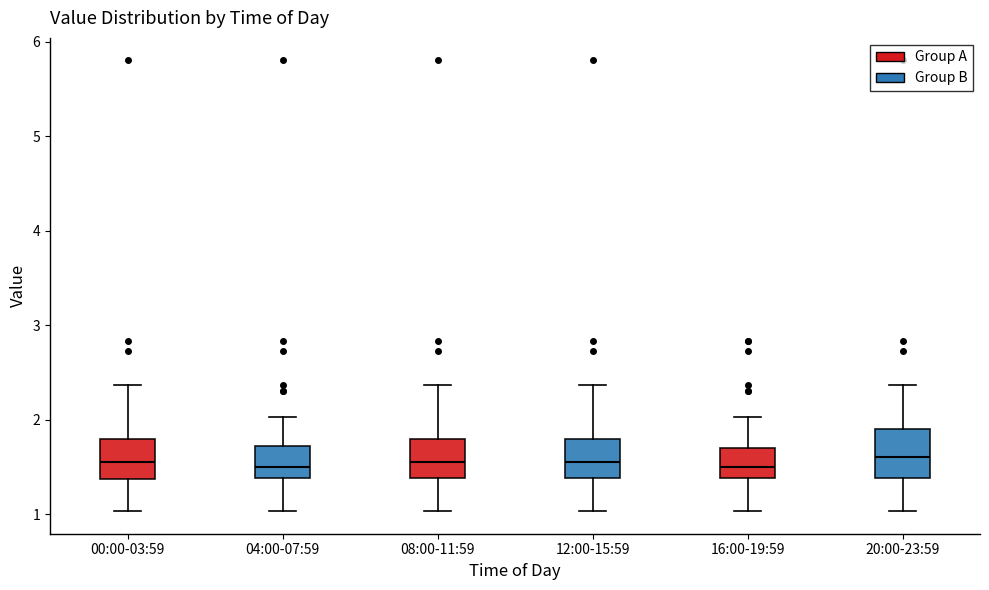

Reading left to right, read every box against the y-axis: the position of its median line, the range the box covers, and the ends of its whiskers. The values are not printed on the chart, so give them approximately, as read against the axis.

00:00-03:59: median 1.6, box 1.4 to 1.8, whiskers 1.0 to 2.4
04:00-07:59: median 1.5, box 1.4 to 1.7, whiskers 1.0 to 2.0
08:00-11:59: median 1.6, box 1.4 to 1.8, whiskers 1.0 to 2.4
12:00-15:59: median 1.6, box 1.4 to 1.8, whiskers 1.0 to 2.4
16:00-19:59: median 1.5, box 1.4 to 1.7, whiskers 1.0 to 2.0
20:00-23:59: median 1.6, box 1.4 to 1.9, whiskers 1.0 to 2.4